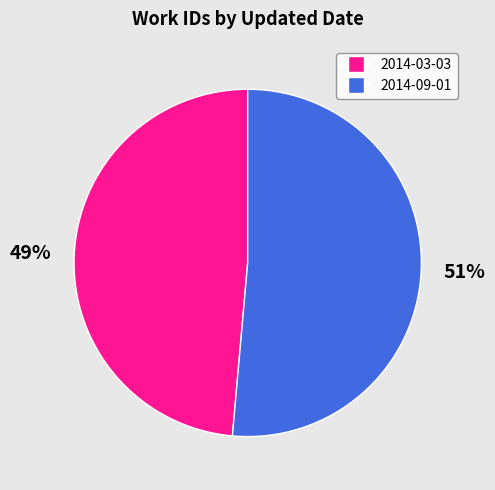

What is the largest slice in the pie chart?

2014-09-01